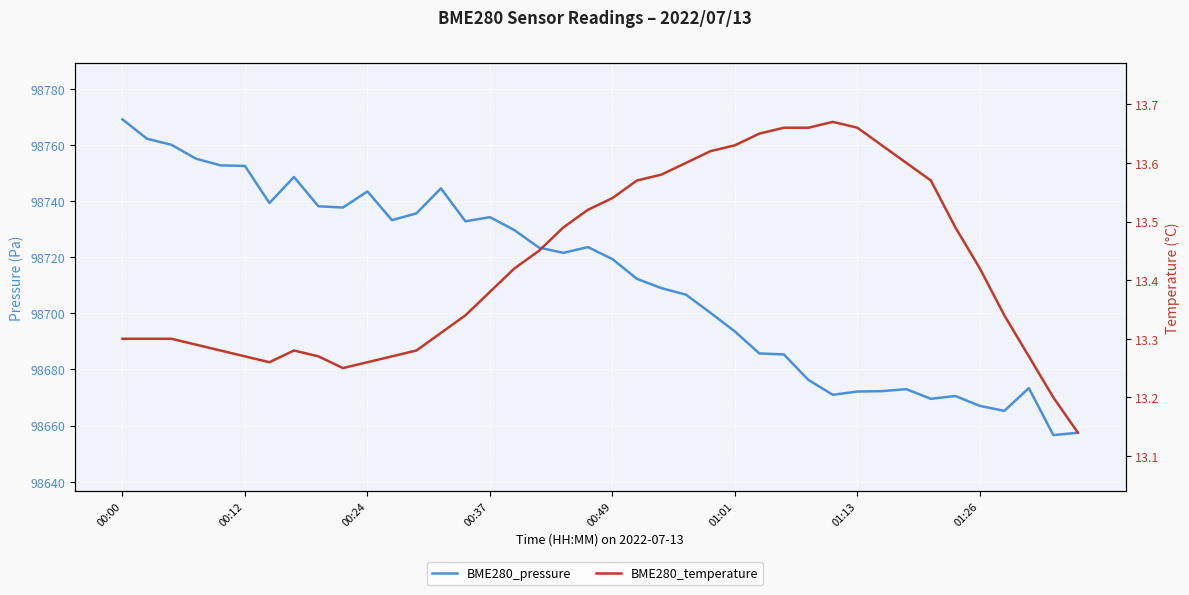

True or false: BME280_pressure and BME280_temperature cross at least once.

False